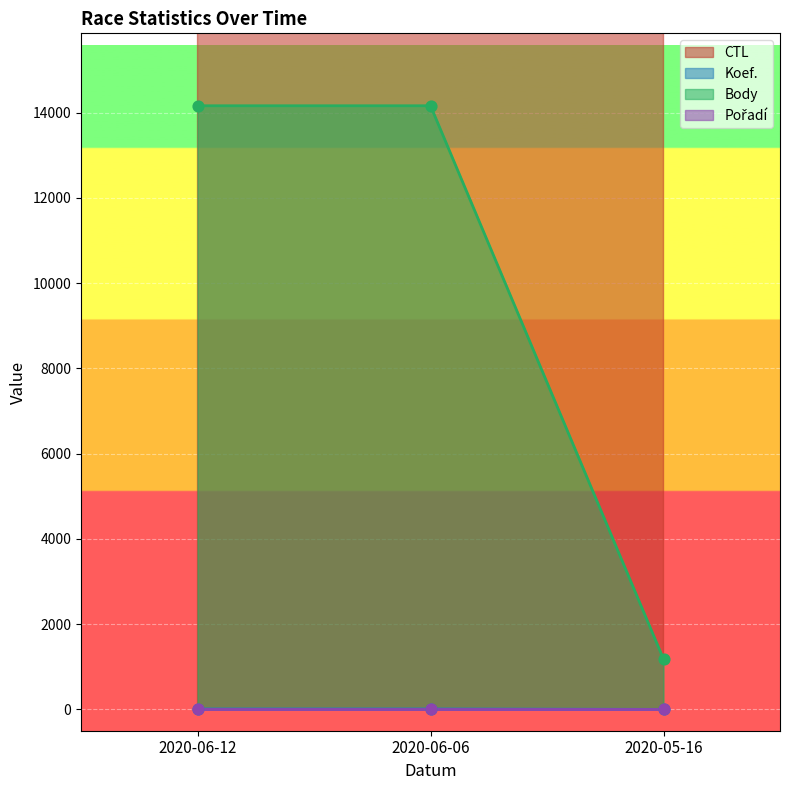

What is the total value across all series at 2020-06-12?

215485